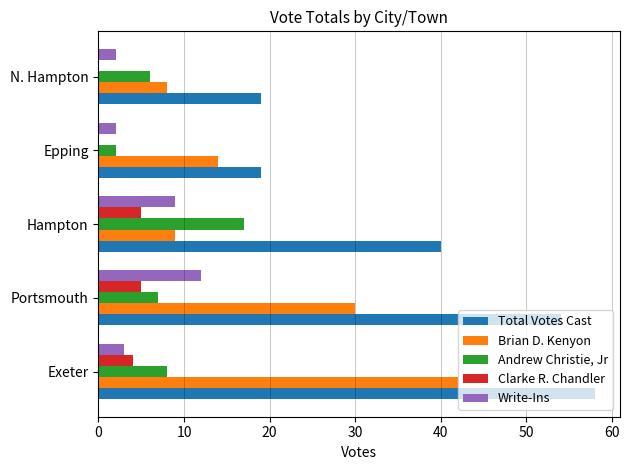

The value of Brian D. Kenyon at N. Hampton is 5. True or false?

False